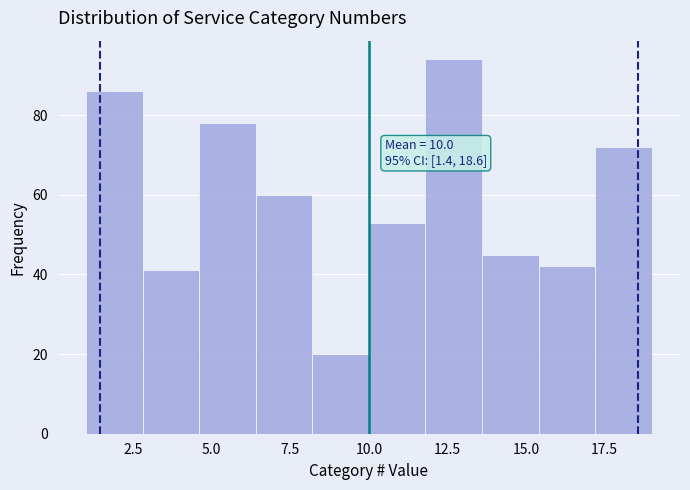

Around what value on the x-axis is the tallest bar? Give the approximate position of its centre, as read against the axis.

12.5